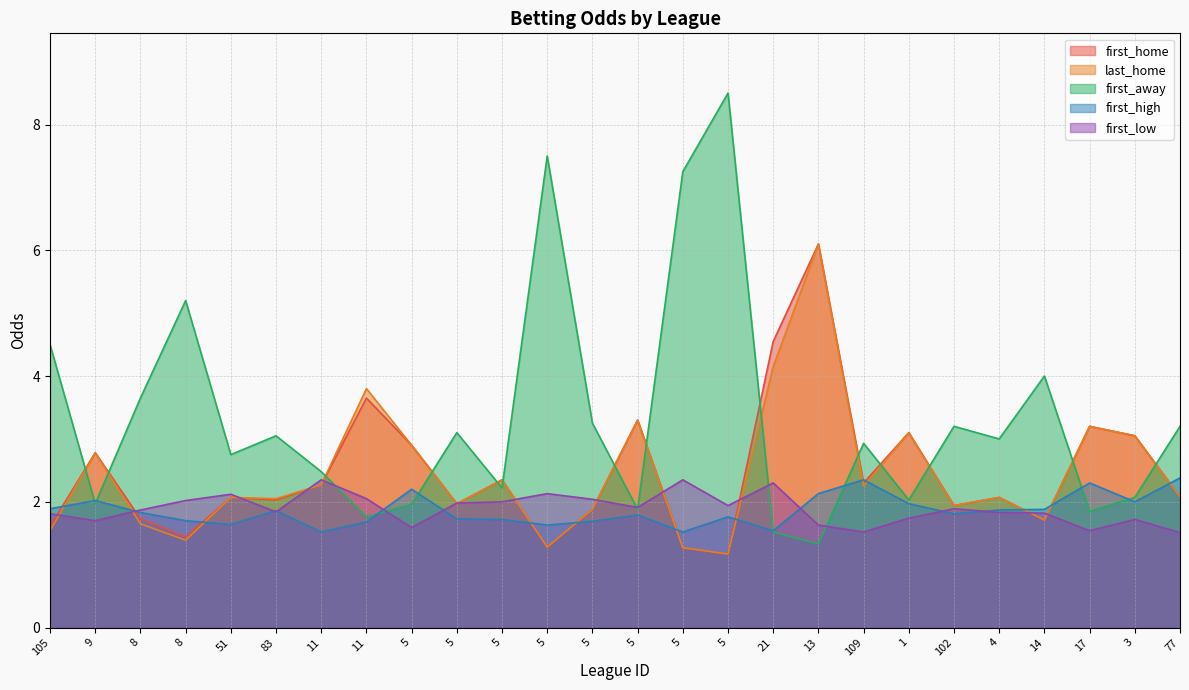

What is the maximum value for first_away?

8.5